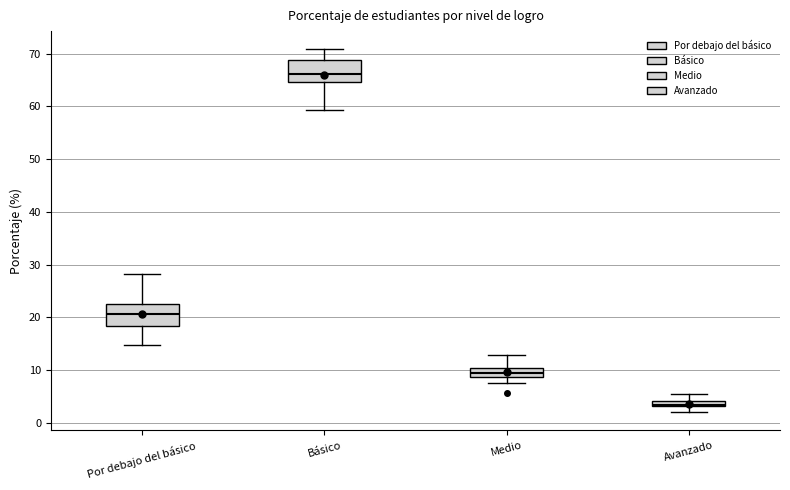

Where does the lower whisker of the box for Medio end on the y-axis? The values are not printed on the chart, so give them approximately, as read against the axis.

8